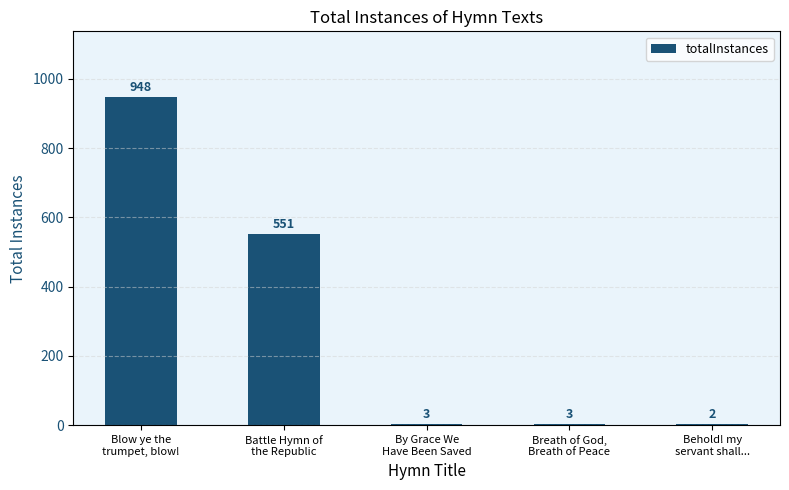

At which label does the data first exceed 3?

Blow ye the
trumpet, blow!